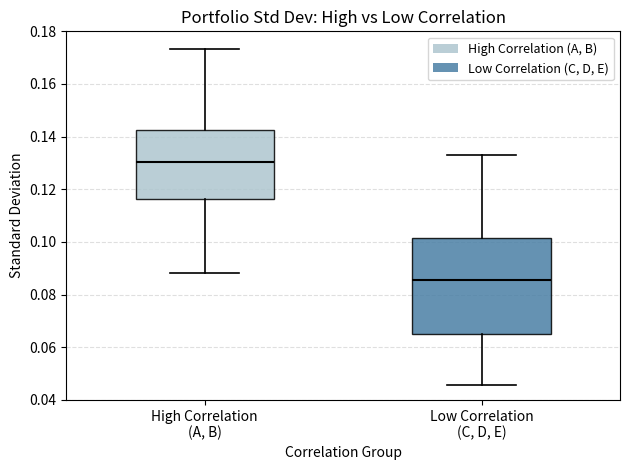

Reading left to right, transcribe this box plot: for each box, give where its median line is, the range the box spans, and where its two whiskers end, as read against the y-axis. The values are not printed on the chart, so give them approximately, as read against the axis.

High Correlation (A, B): median 0.130, box 0.116 to 0.142, whiskers 0.088 to 0.174
Low Correlation (C, D, E): median 0.086, box 0.064 to 0.102, whiskers 0.046 to 0.132